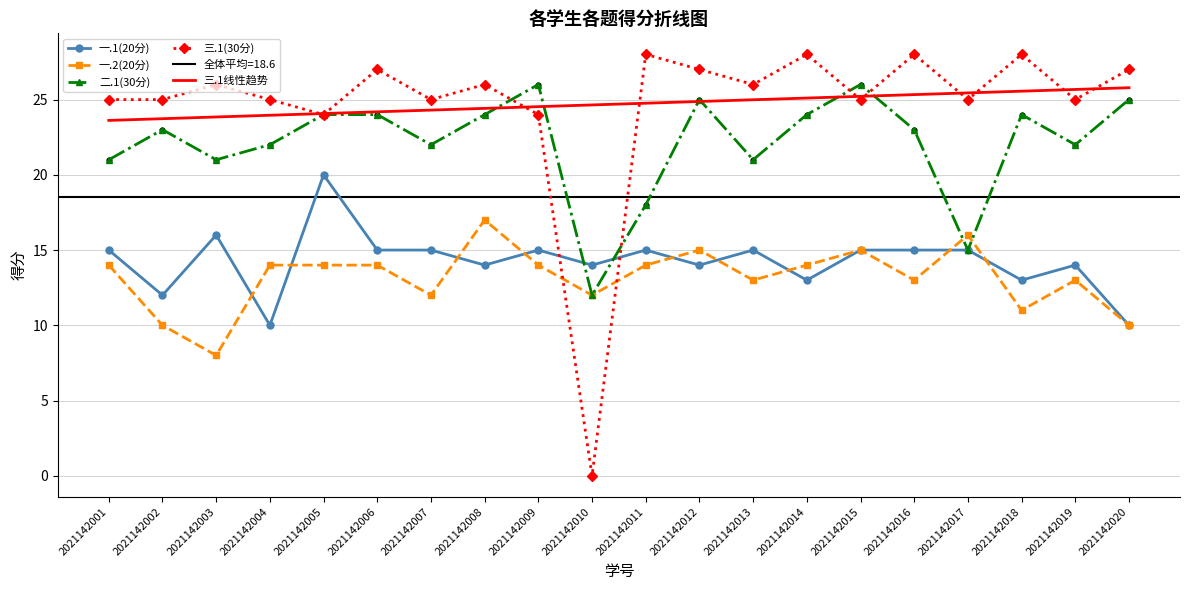

Which series contains the highest Y value?

三.1(30分)